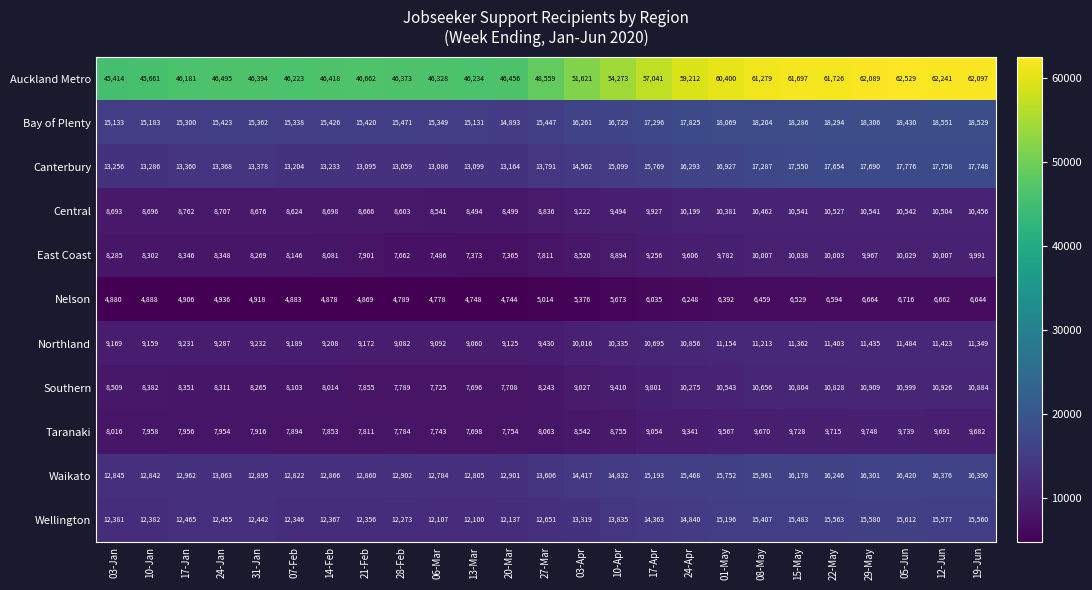

What is the sum of all Northland values?

252161